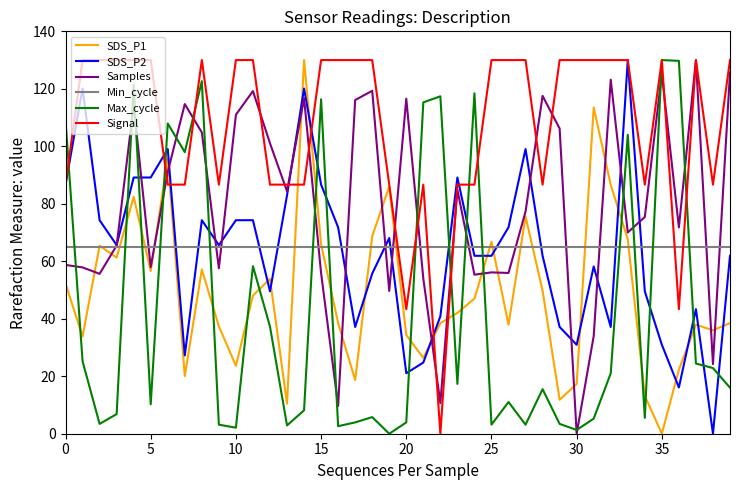

What is the lowest value of the Min_cycle series?

65.0